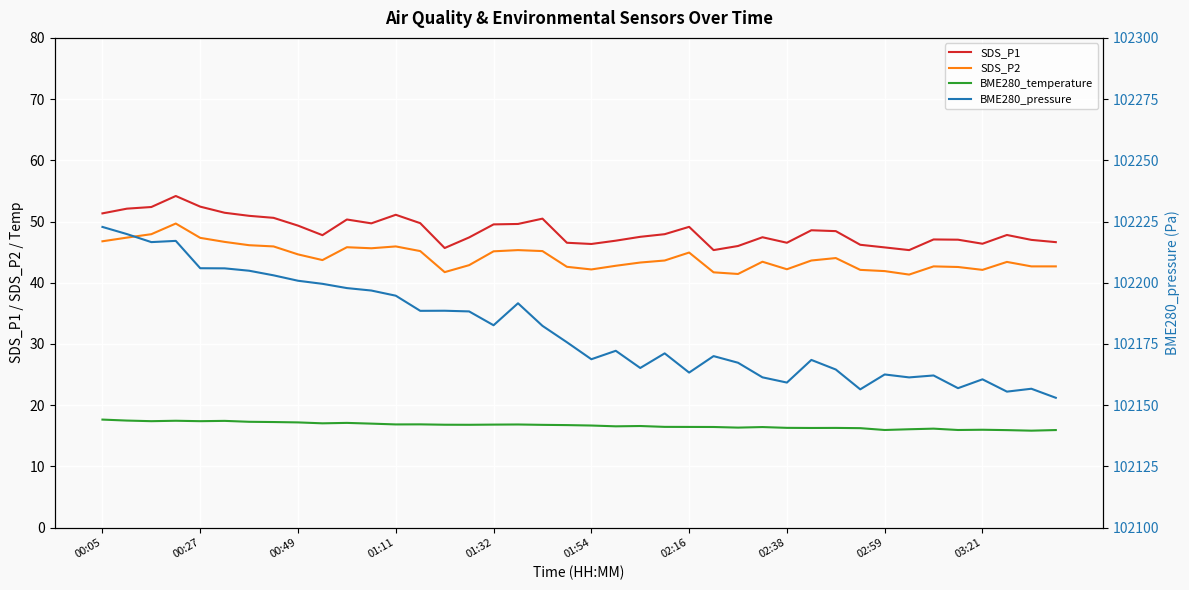

Does the chart display data point markers on the line(s)?

No